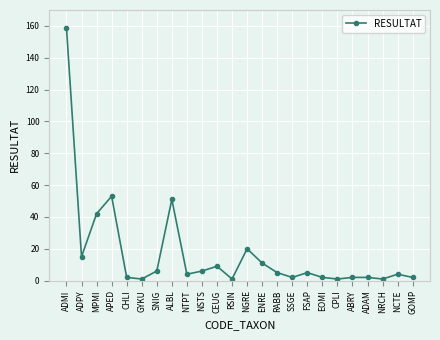

What is the ratio of the value at RABB to the value at GYKU?

5.0